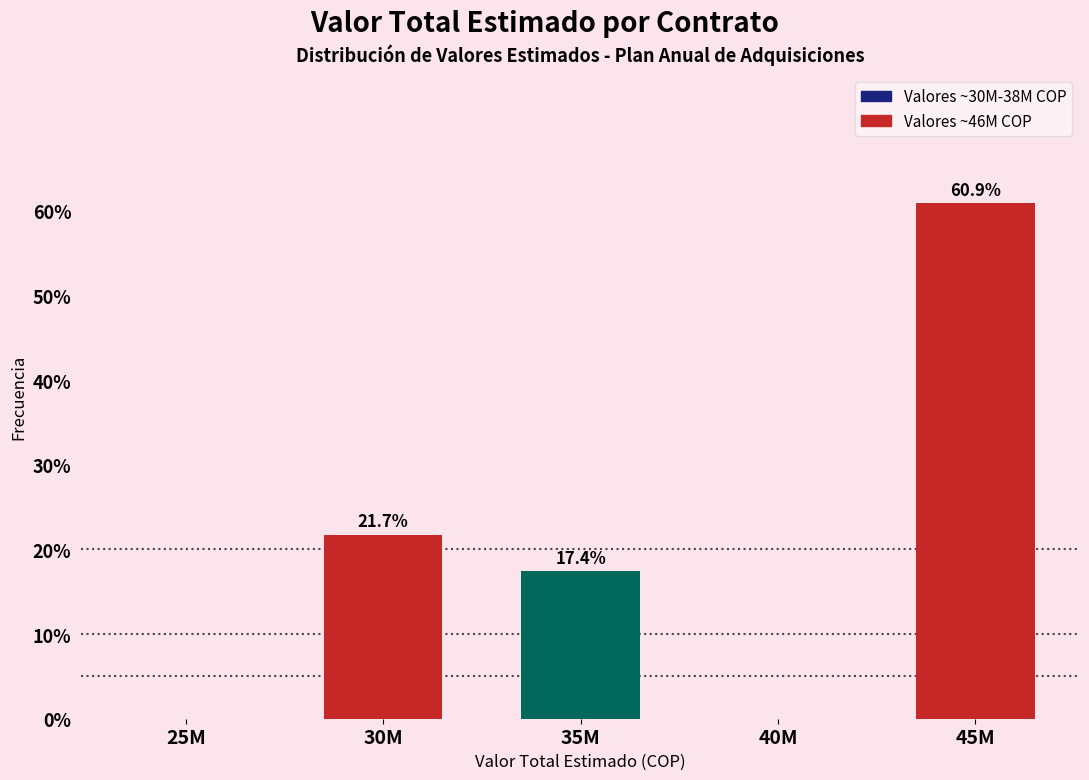

At which label is the value closest to 30?

30M